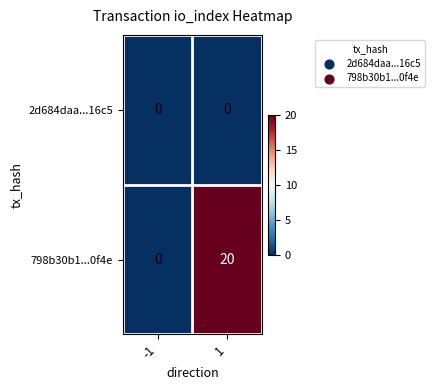

List the series in order of their peak value, highest first.

798b30b1...0f4e, 2d684daa...16c5